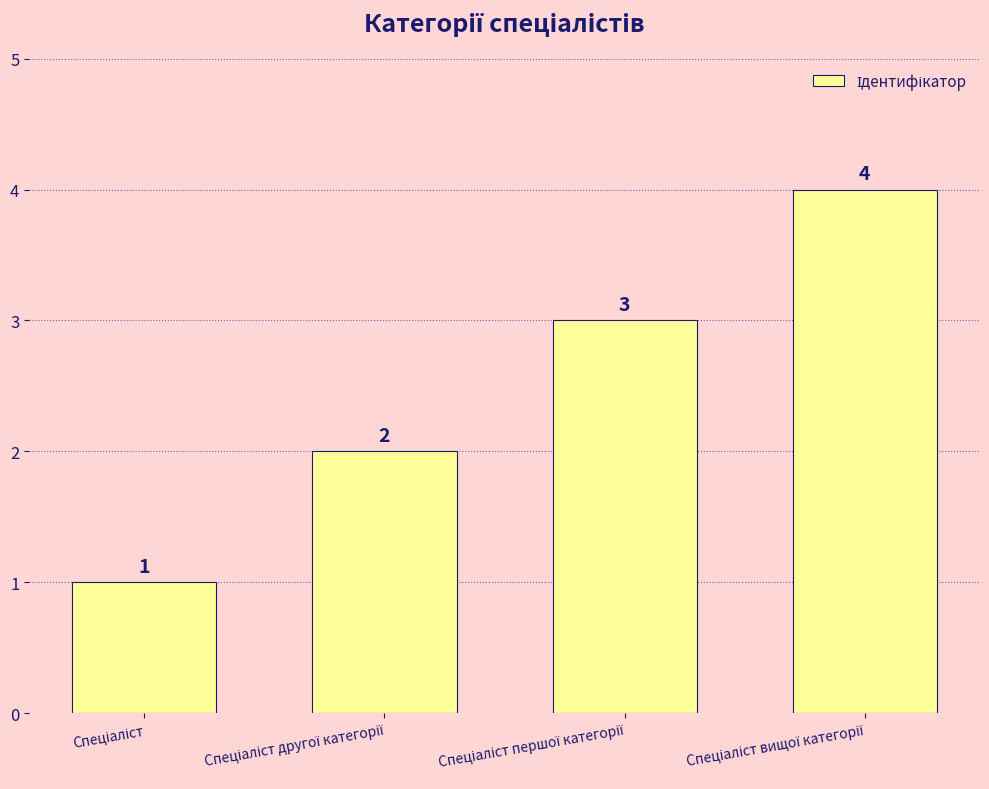

What is the greatest value displayed?

4